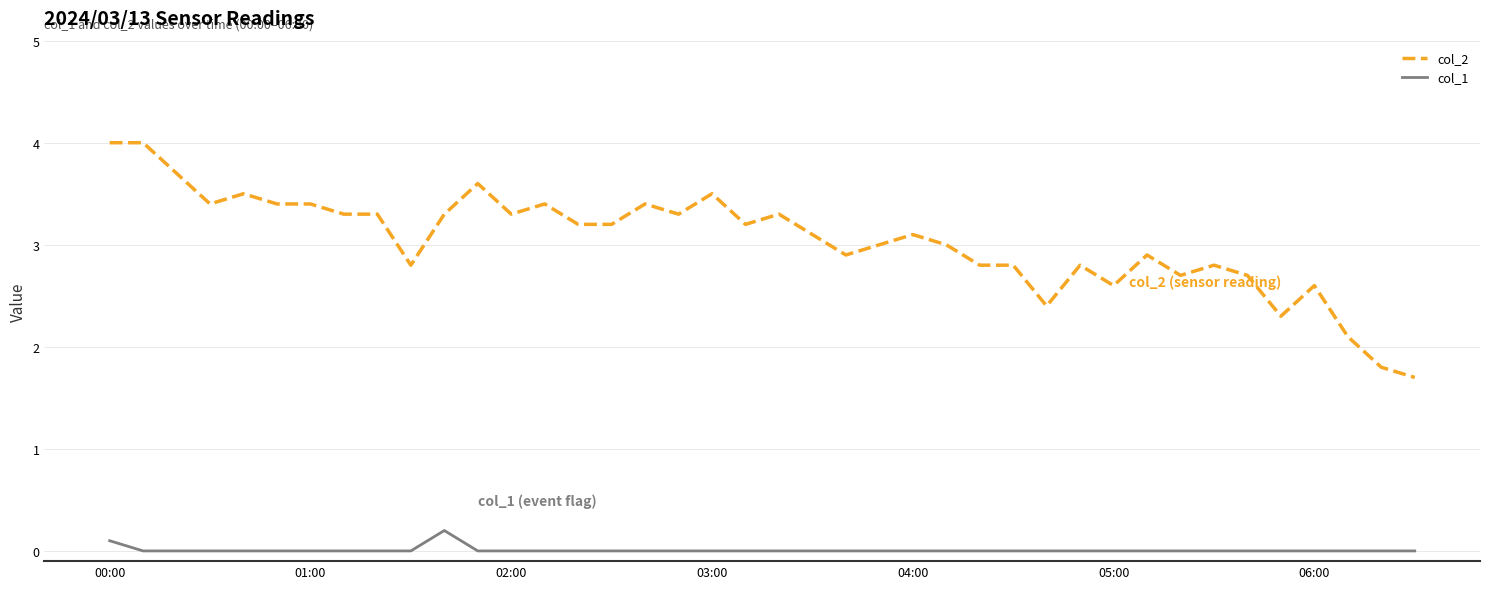

True or false: col_1 and col_2 intersect in this chart.

False